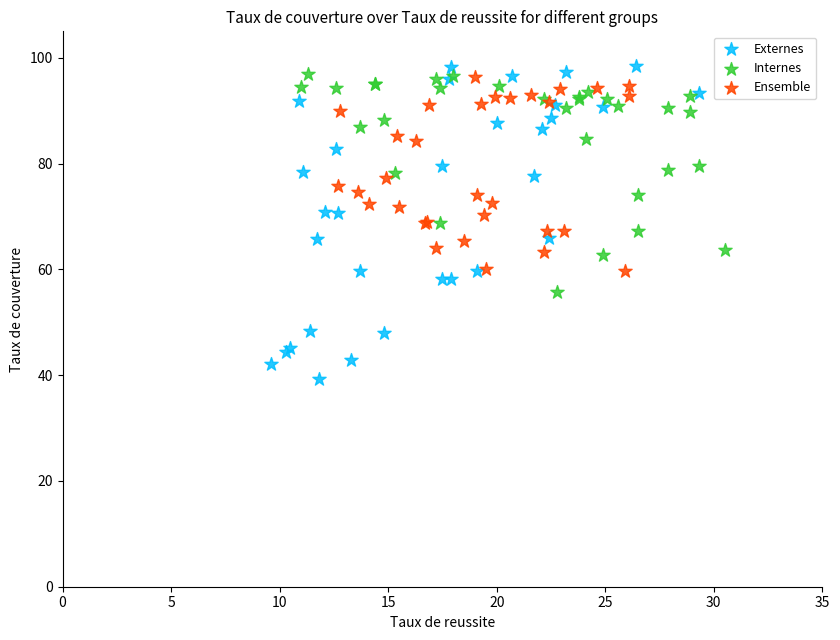

Which series reaches the minimum Y coordinate?

Externes